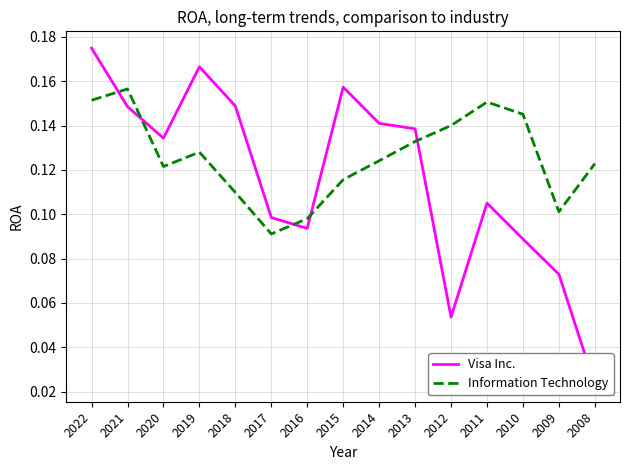

Rank the series at 2021 from highest to lowest value.

Information Technology, Visa Inc.